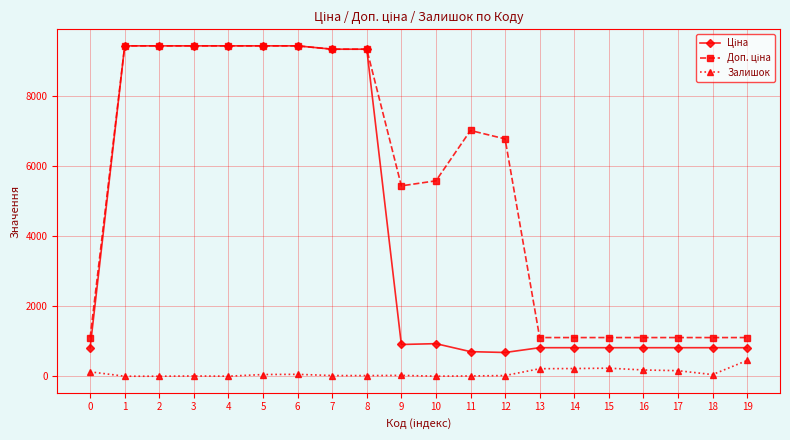

The value of Залишок at 19 is 450.0. True or false?

True